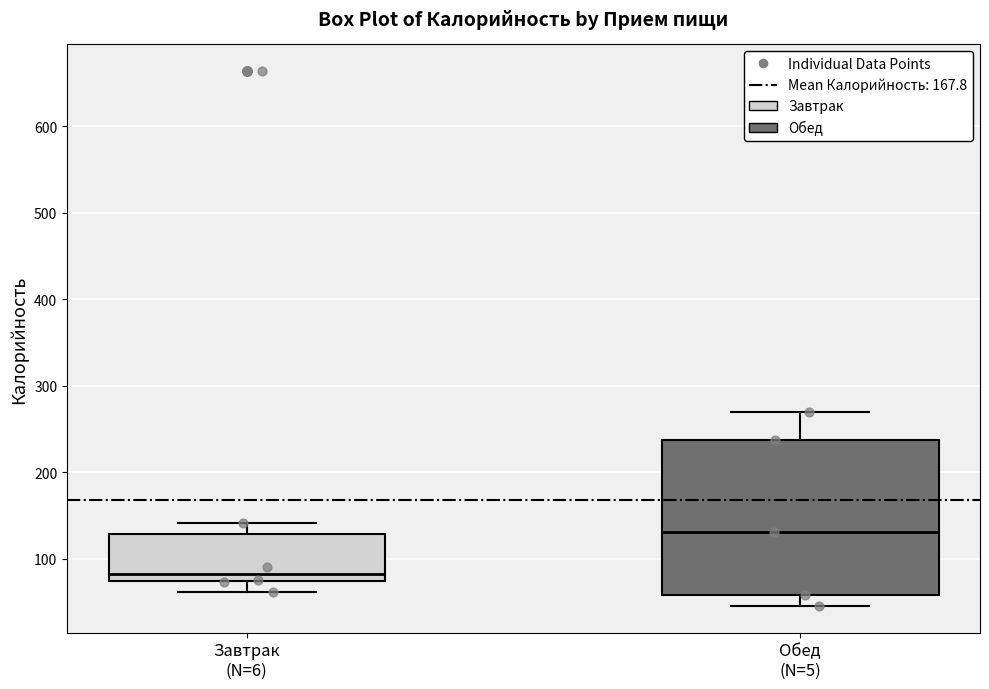

Which box's median line is the highest?

Обед (N=5)